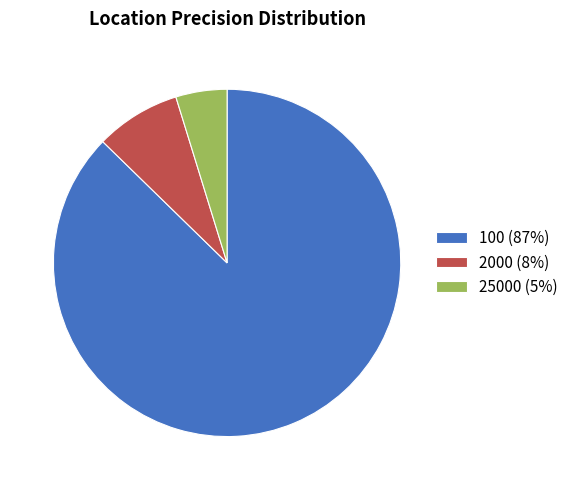

Is it true that 2000 is 8% of the pie?

True